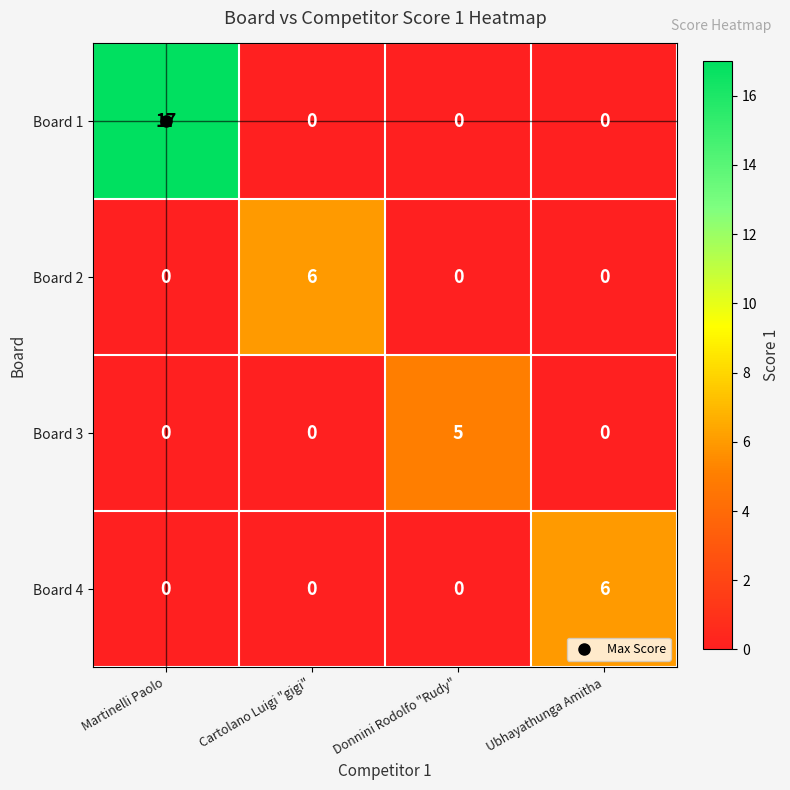

Which label corresponds to the largest value in the chart?

Martinelli Paolo